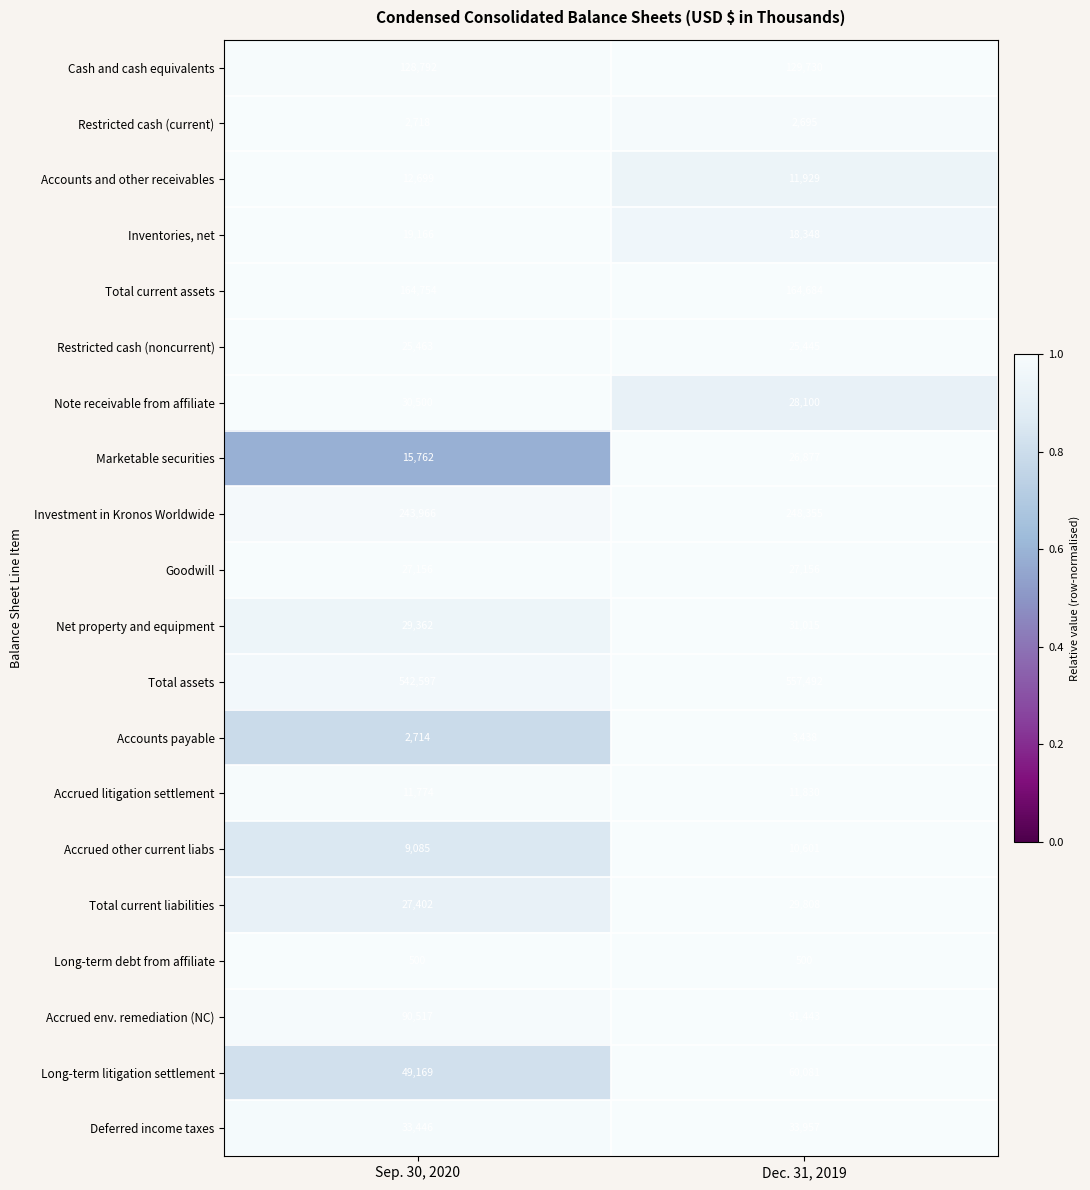

What is the spread (max minus min) of values at Dec. 31, 2019?

556992